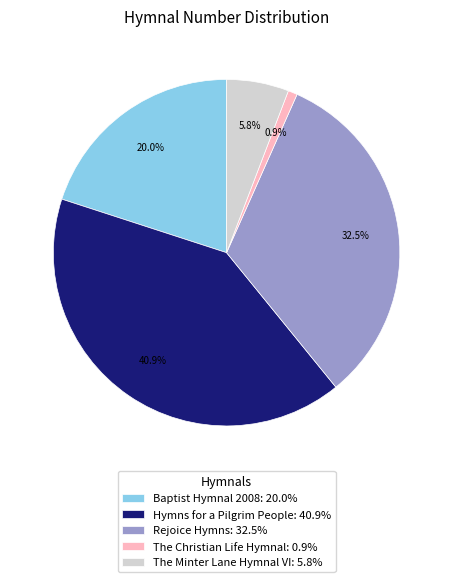

To the nearest percent, what is the combined percentage of The Minter Lane Hymnal VI and Rejoice Hymns?

38%